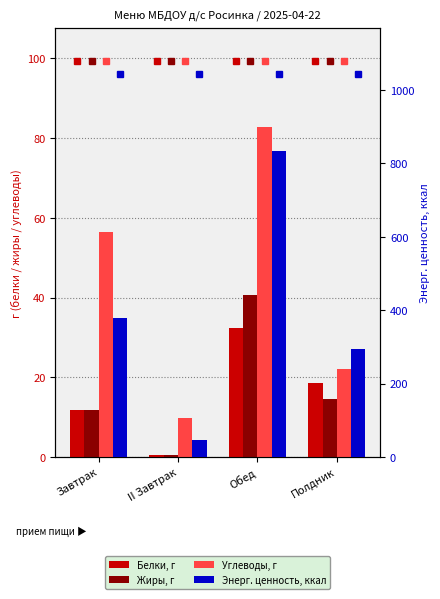

Between Завтрак and II Завтрак, which series saw the biggest shift?

Энерг. ценность, ккал